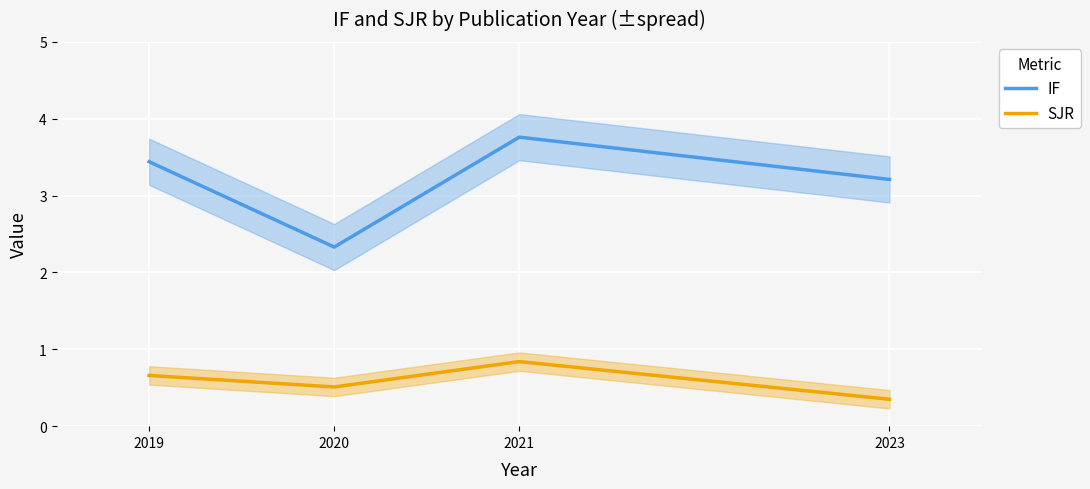

Rank the series by their maximum value, from highest to lowest.

IF, SJR